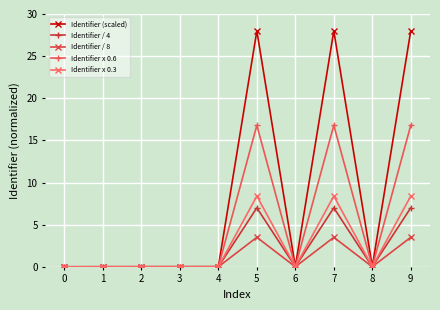

Count the number of categories in the chart.

10